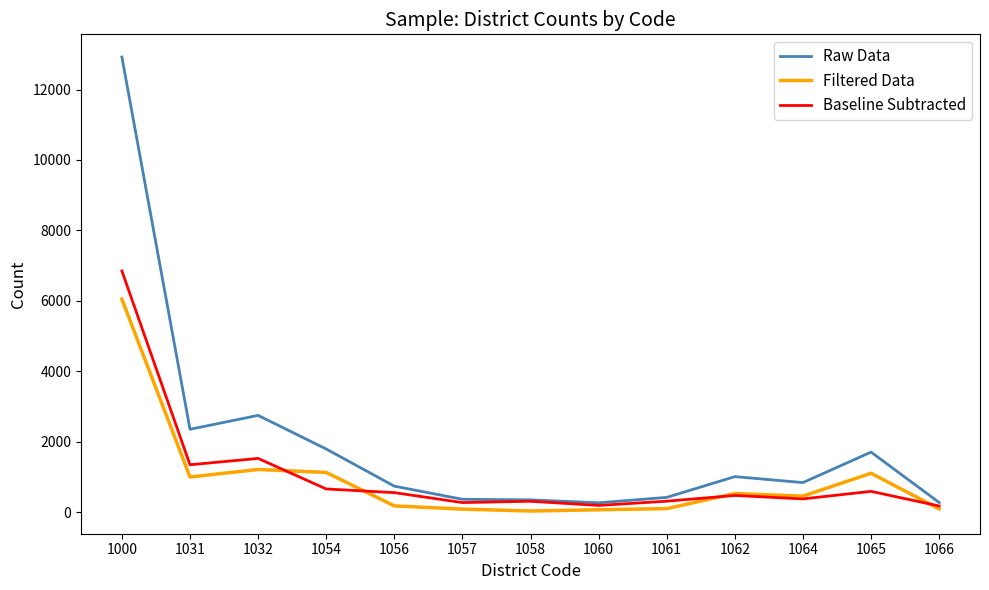

The value of Filtered Data at 1000 is 8856. True or false?

False